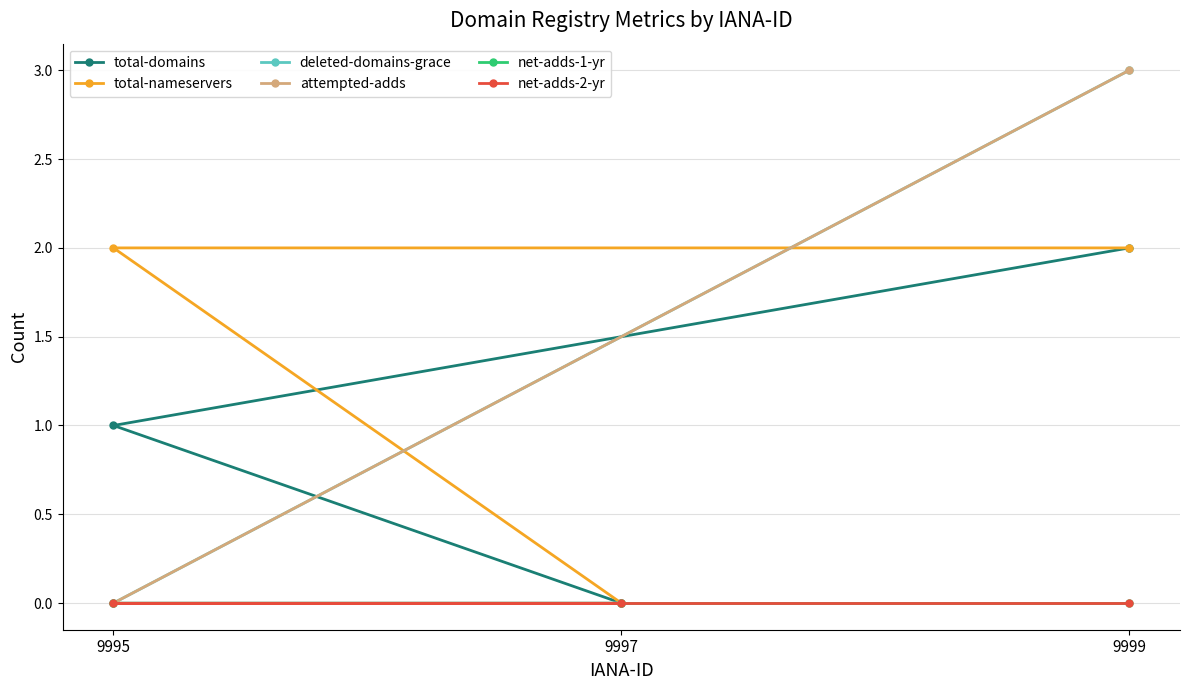

Reading right to left, transcribe all the data shown in this chart.

total-domains: 9997=0	9995=1	9999=2
total-nameservers: 9997=0	9995=2	9999=2
deleted-domains-grace: 9997=0	9995=0	9999=3
attempted-adds: 9997=0	9995=0	9999=3
net-adds-1-yr: 9997=0	9995=0	9999=0
net-adds-2-yr: 9997=0	9995=0	9999=0